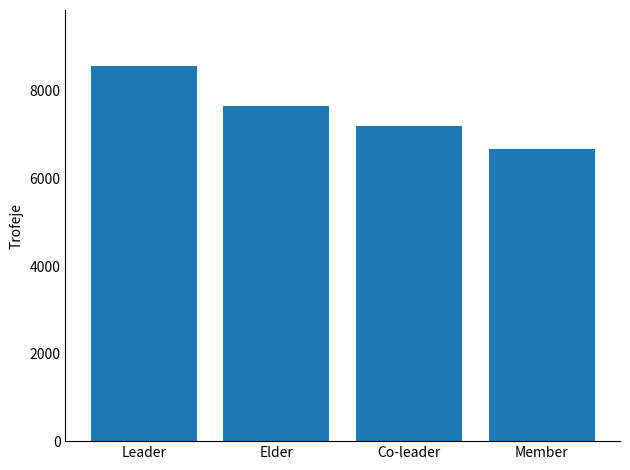

Reading left to right, transcribe all the data shown in this chart.

8564	7650	7198	6684